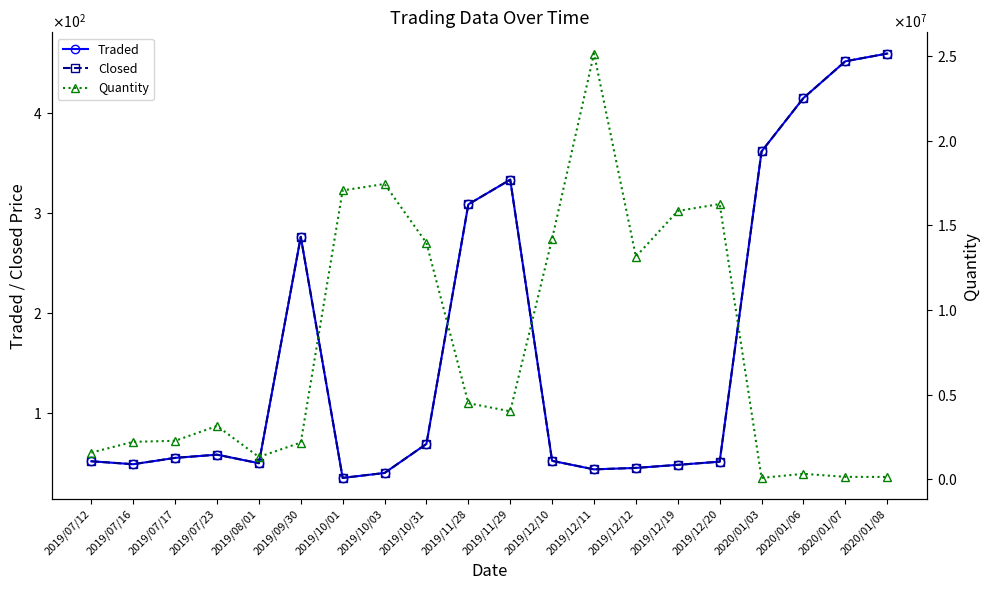

At which category is the sum across all series the highest?

2019/12/11